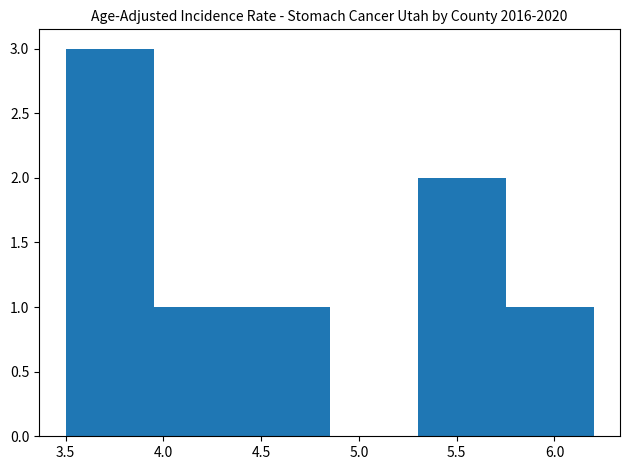

Reading left to right, transcribe this chart: for each bar, give the range it covers on the x-axis and its height. The values are not printed on the chart, so give them approximately, as read against the axis.

3.50 to 3.95: 3
3.95 to 4.40: 1
4.40 to 4.85: 1
4.85 to 5.30: 0
5.30 to 5.75: 2
5.75 to 6.20: 1